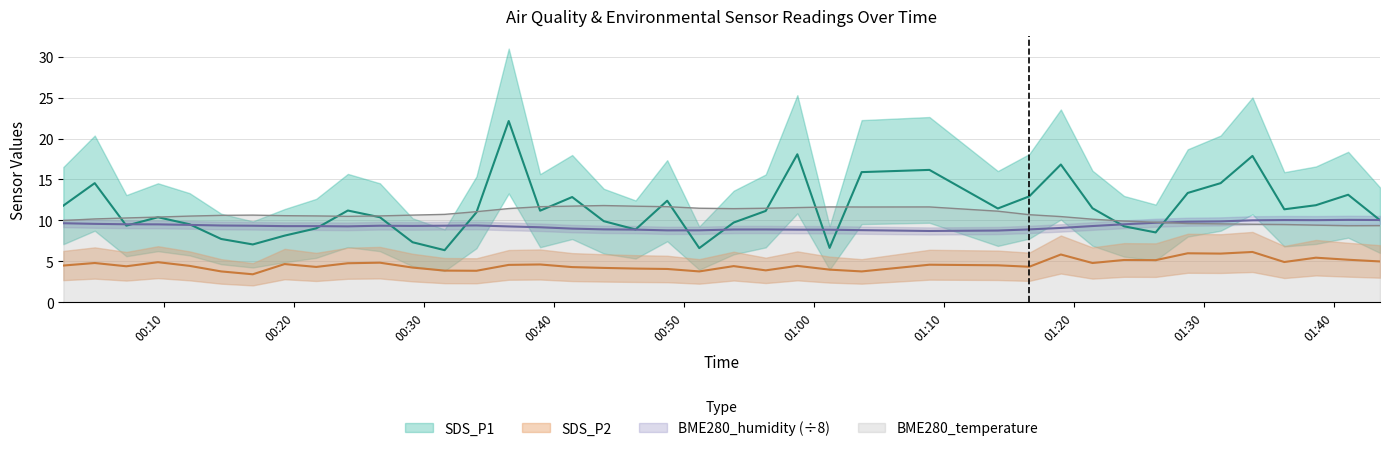

At 2022/11/03 01:41:07, list the series in order from smallest to largest.

SDS_P2, BME280_temperature, BME280_humidity, SDS_P1